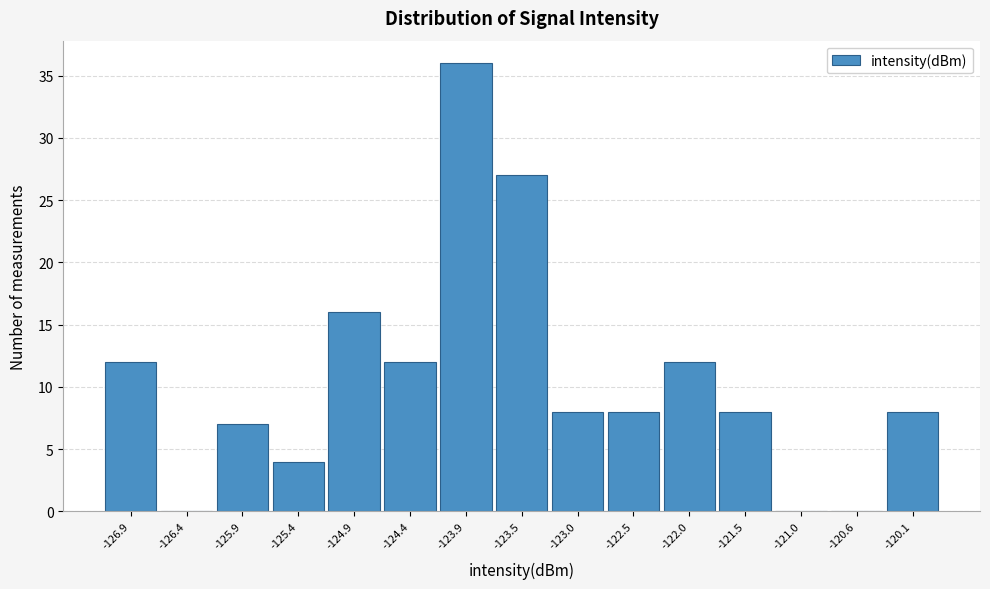

Reading right to left, what are all the values shown in this chart?

-120.1=8	-120.6=0	-121.0=0	-121.5=8	-122.0=12	-122.5=8	-123.0=8	-123.5=27	-123.9=36	-124.4=12	-124.9=16	-125.4=4	-125.9=7	-126.4=0	-126.9=12